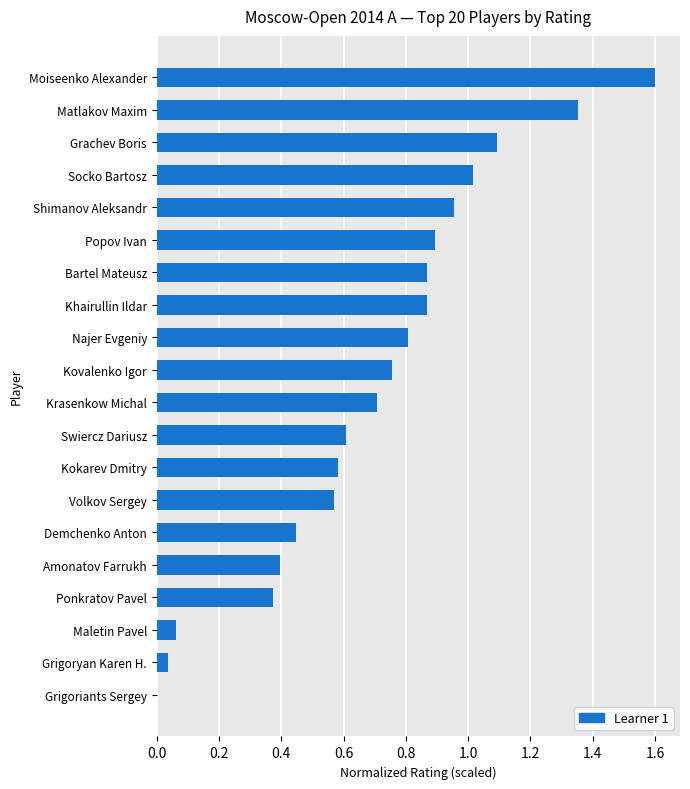

What is the change in value from Maletin Pavel to Socko Bartosz?

+1.0